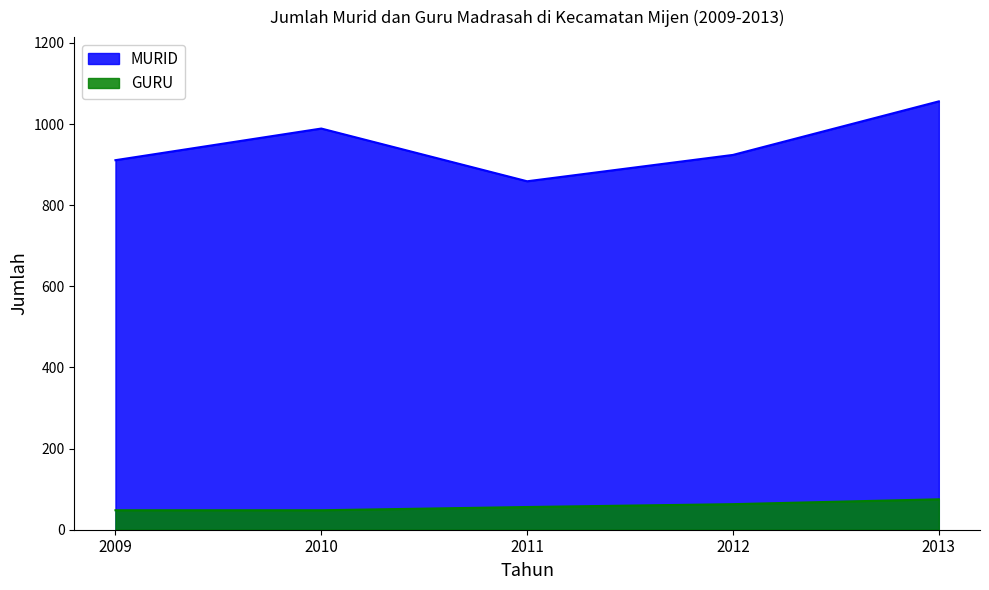

List the labels in order of MURID value, largest first.

2013, 2010, 2012, 2009, 2011